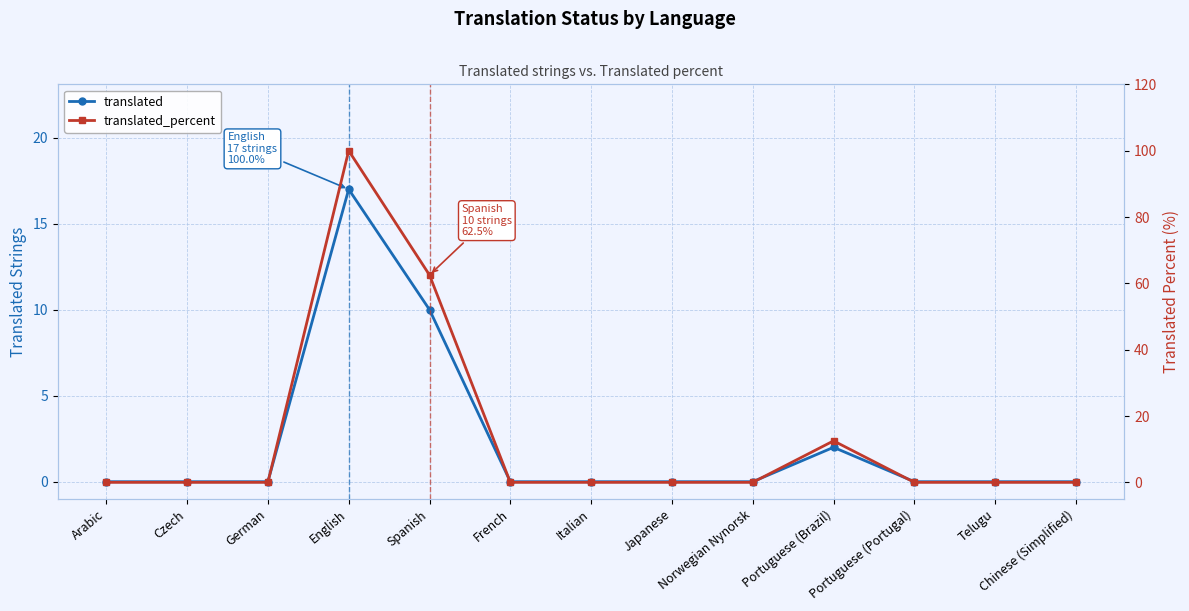

True or false: translated has more than 2 interior local peaks.

False